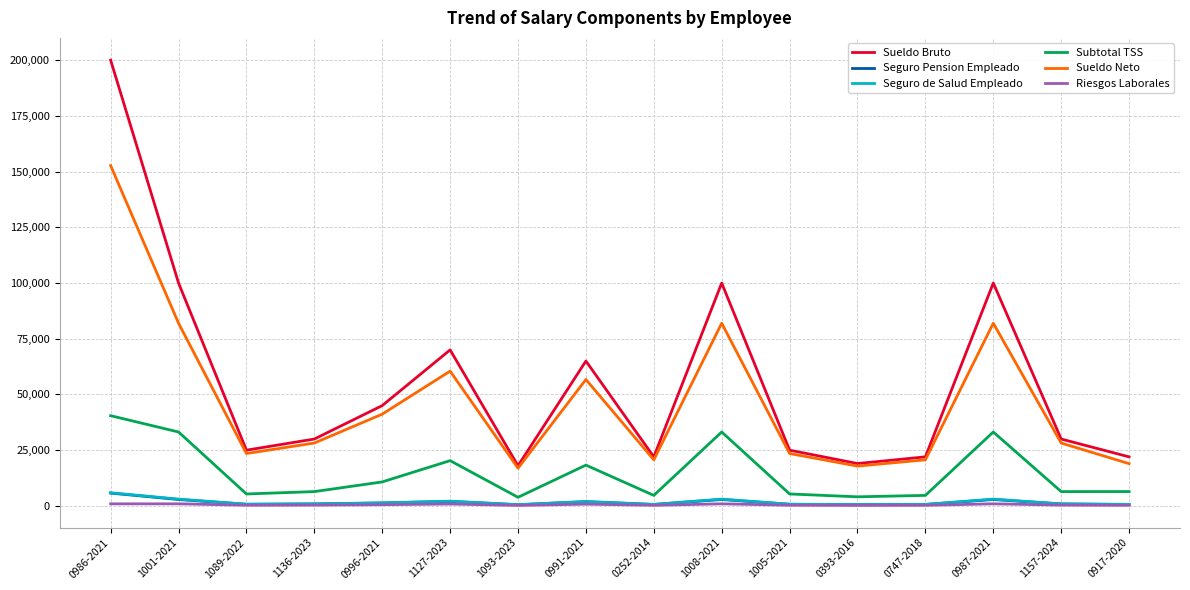

Does the chart display data point markers on the line(s)?

No